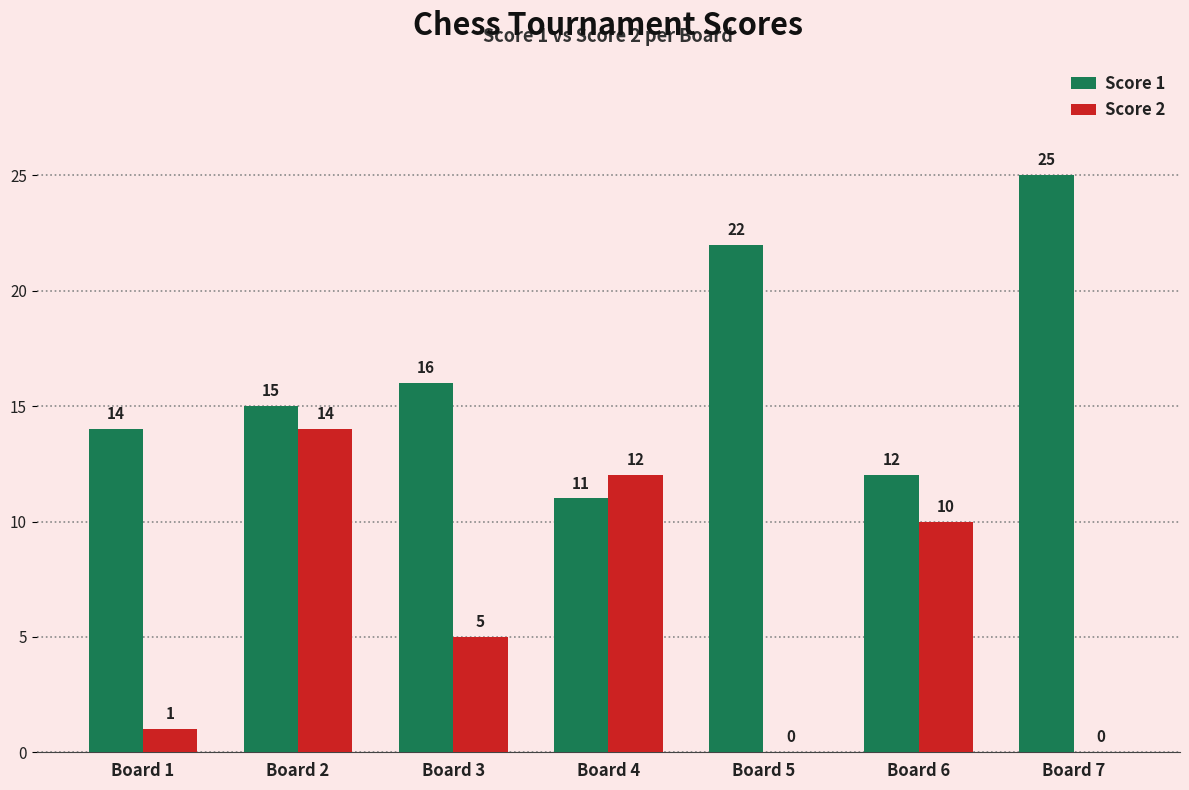

Which series has the largest total across all categories?

Score 1